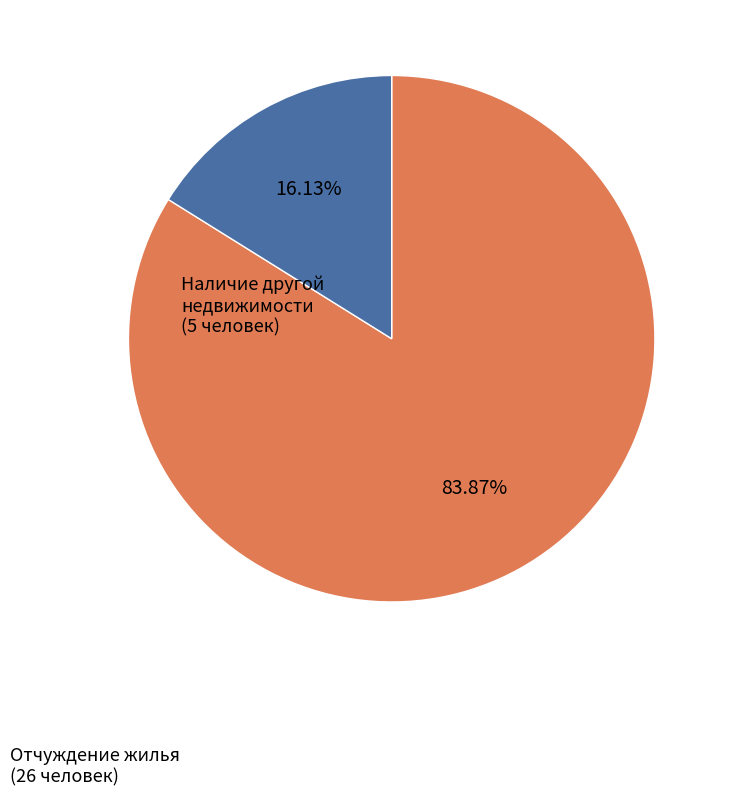

How many slices are in this pie chart?

2